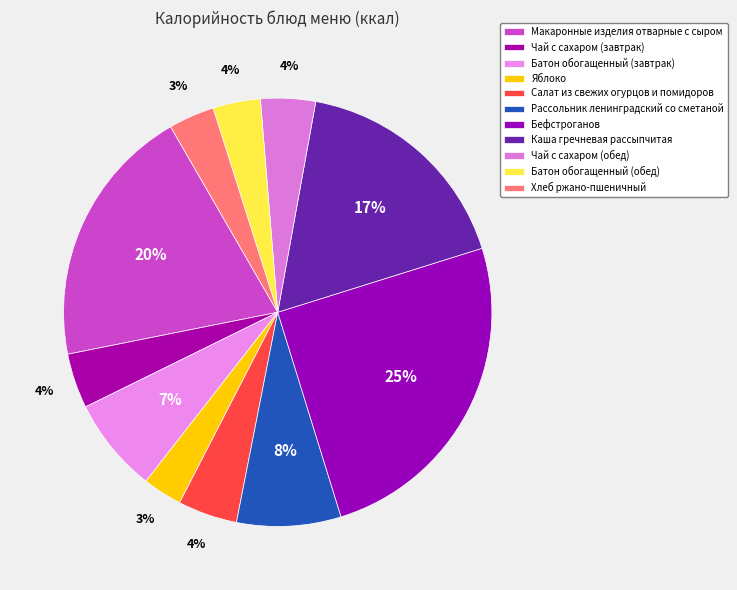

Does Чай с сахаром (завтрак) represent more than half of the total?

No